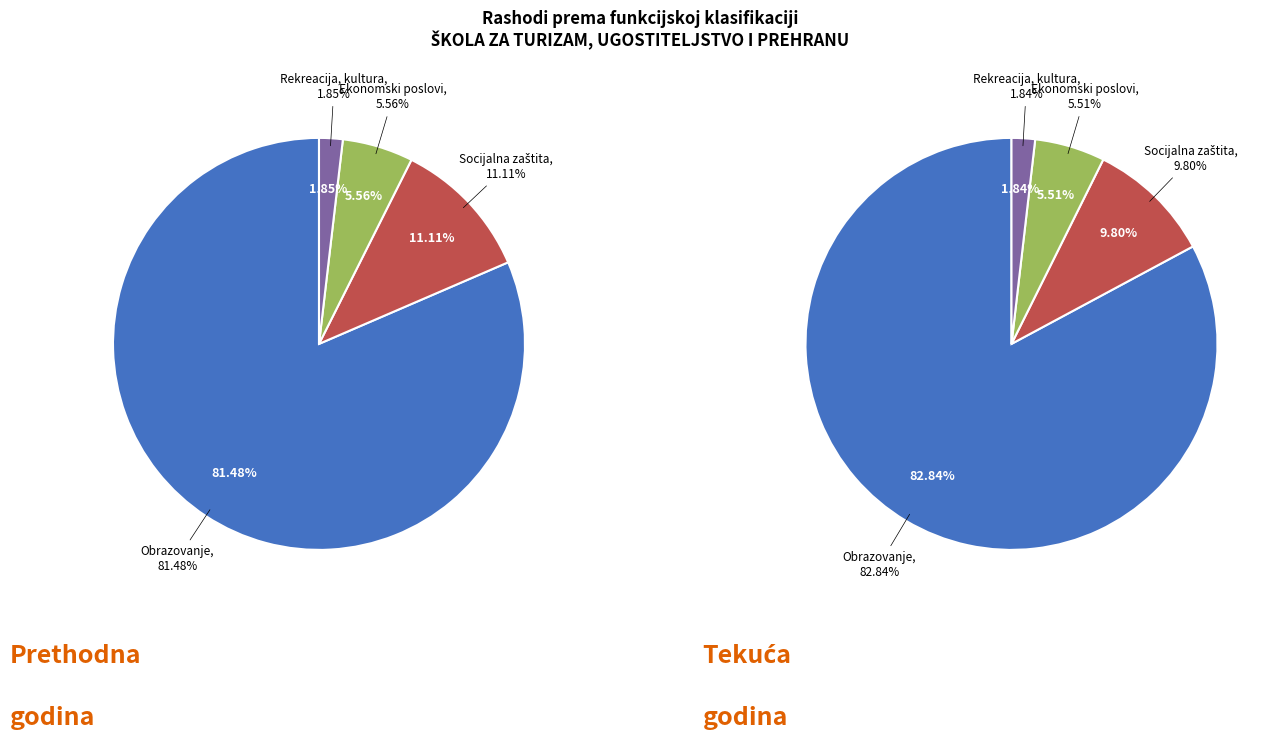

Does Obrazovanje represent more than half of the total?

Yes